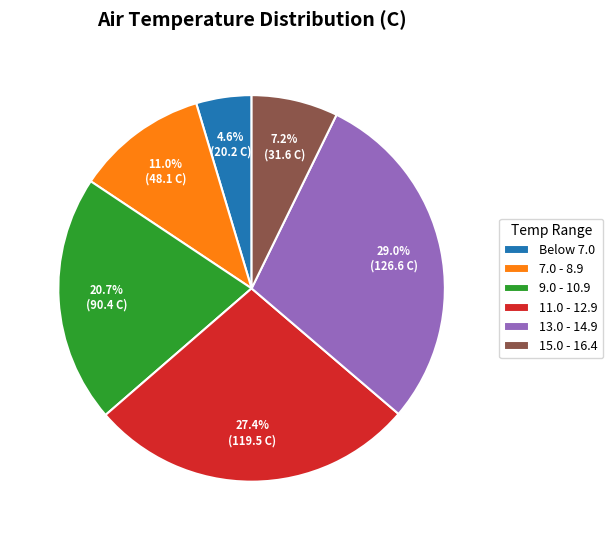

What is the largest slice in the pie chart?

13.0 - 14.9